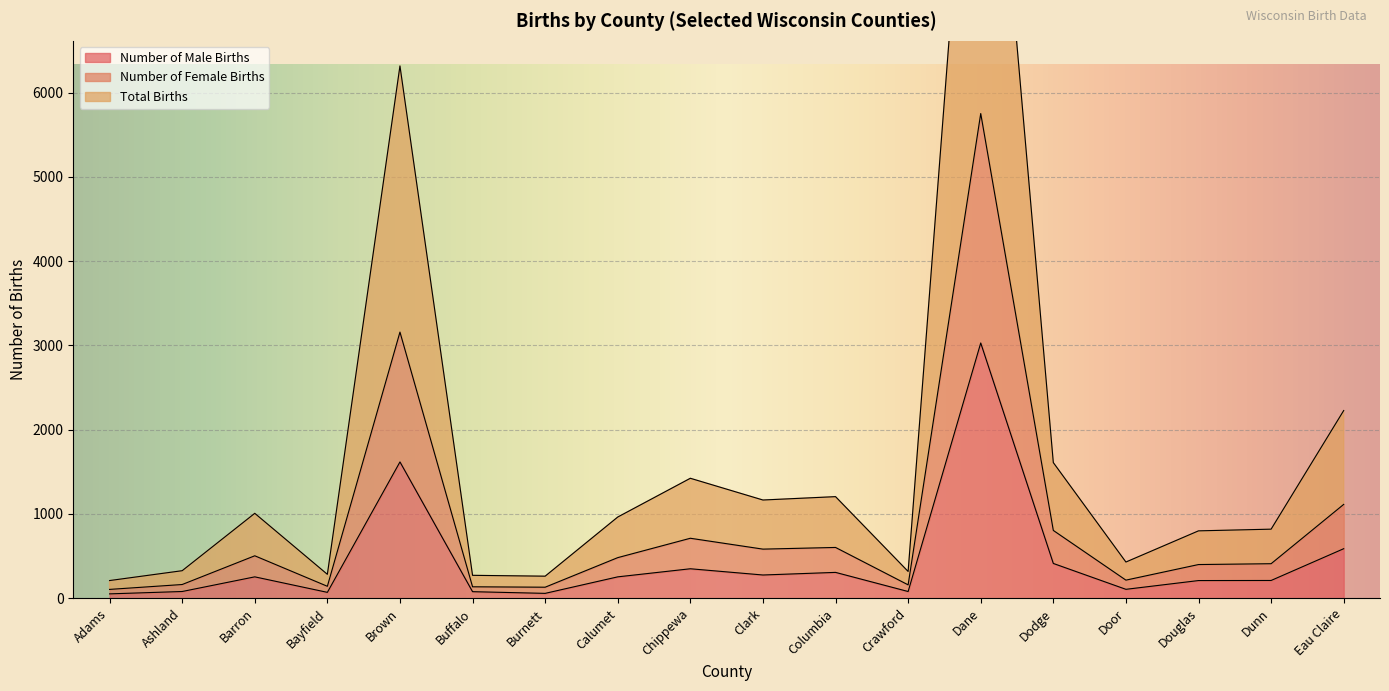

Reading left to right, extract all data points from this chart.

Number of Male Births: 52	80	254	70	1618	78	58	254	350	276	307	80	3030	413	106	210	211	588
Number of Female Births: 105	163	504	142	3159	136	131	482	712	583	603	159	5753	805	215	400	410	1114
Total Births: 210	327	1008	284	6318	272	262	964	1424	1166	1206	318	11506	1610	430	800	820	2228